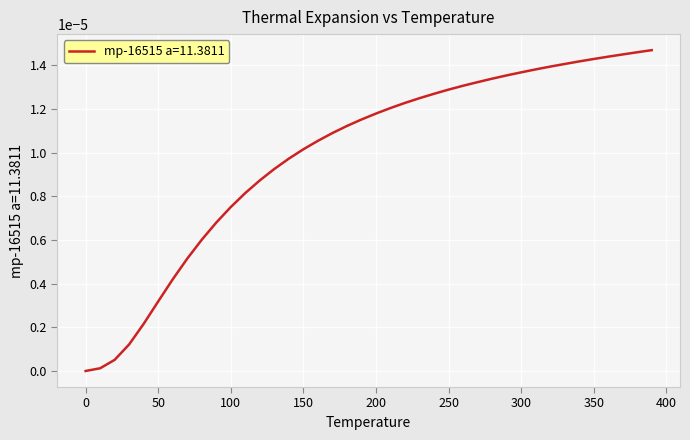

What is the label of the 24th point from the right?

160.0